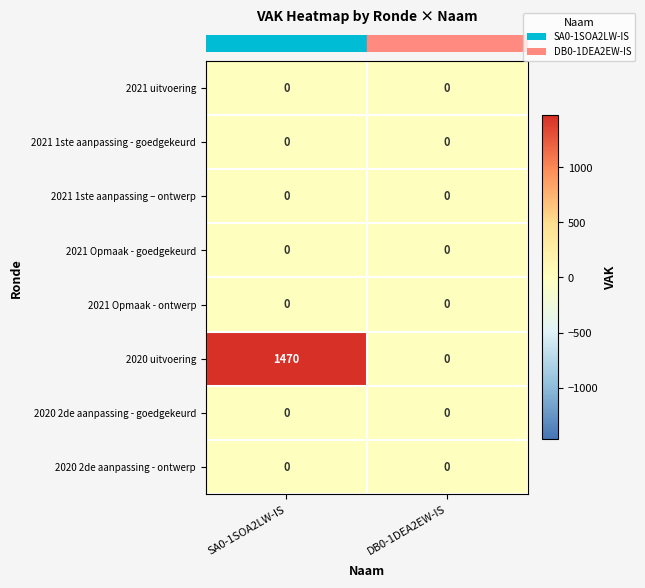

At how many categories does at least one series exceed 398?

1